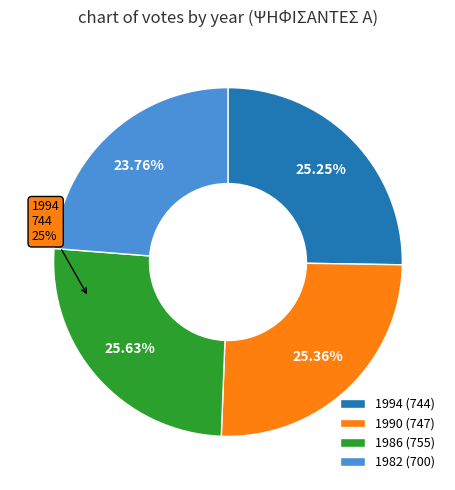

Is there any slice that represents more than half of the pie?

No